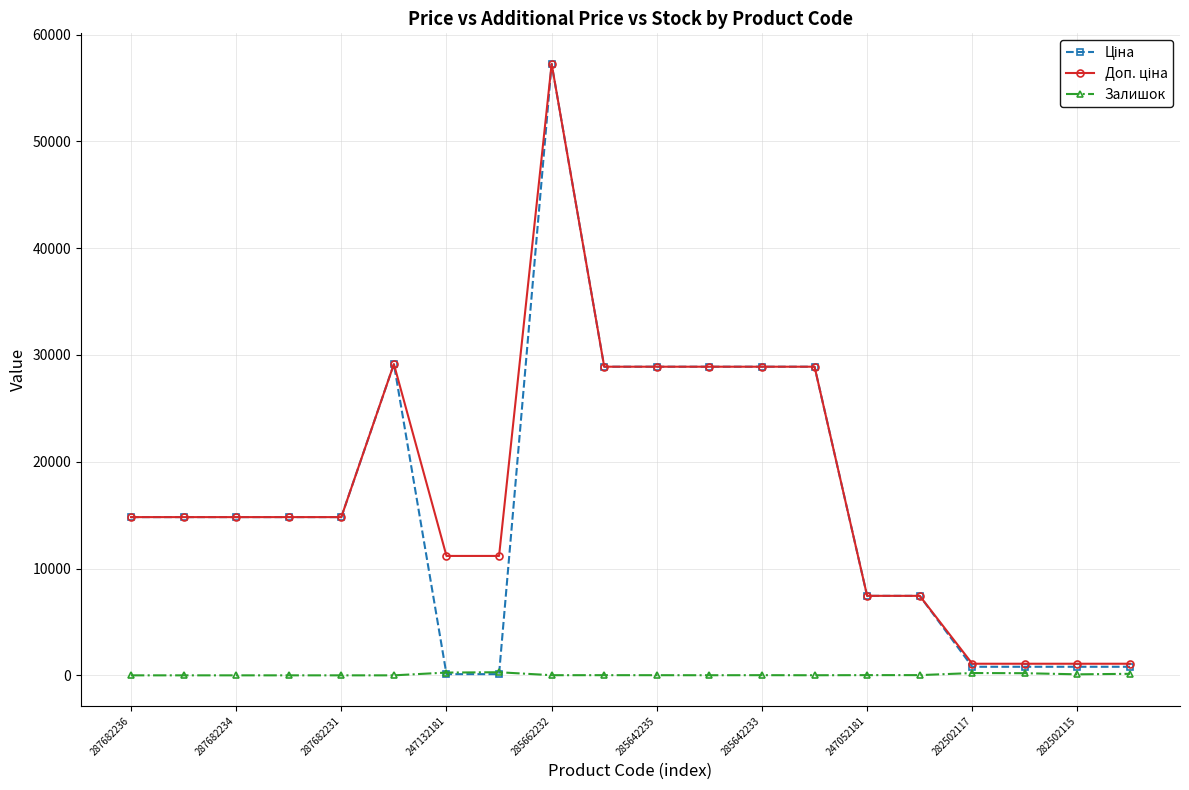

At how many categories does at least one series exceed 9980?

14